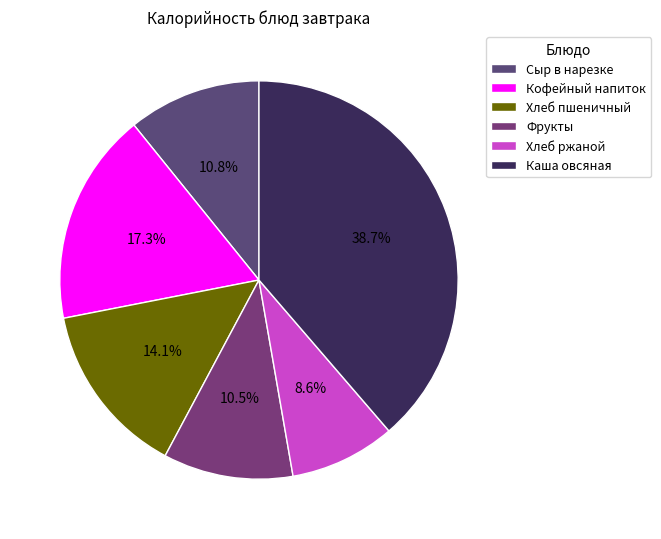

Do Сыр в нарезке and Хлеб ржаной together represent more than half of the pie?

No